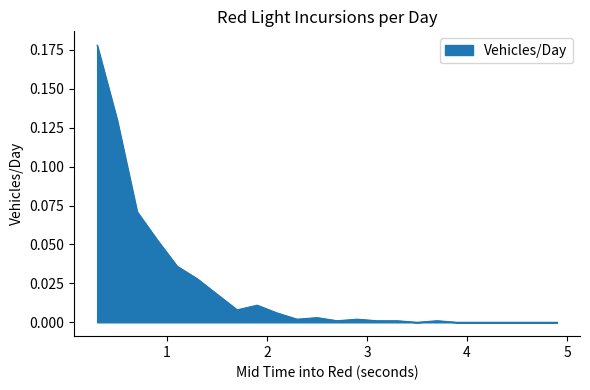

What is the label of the 9th point from the right?

3.3